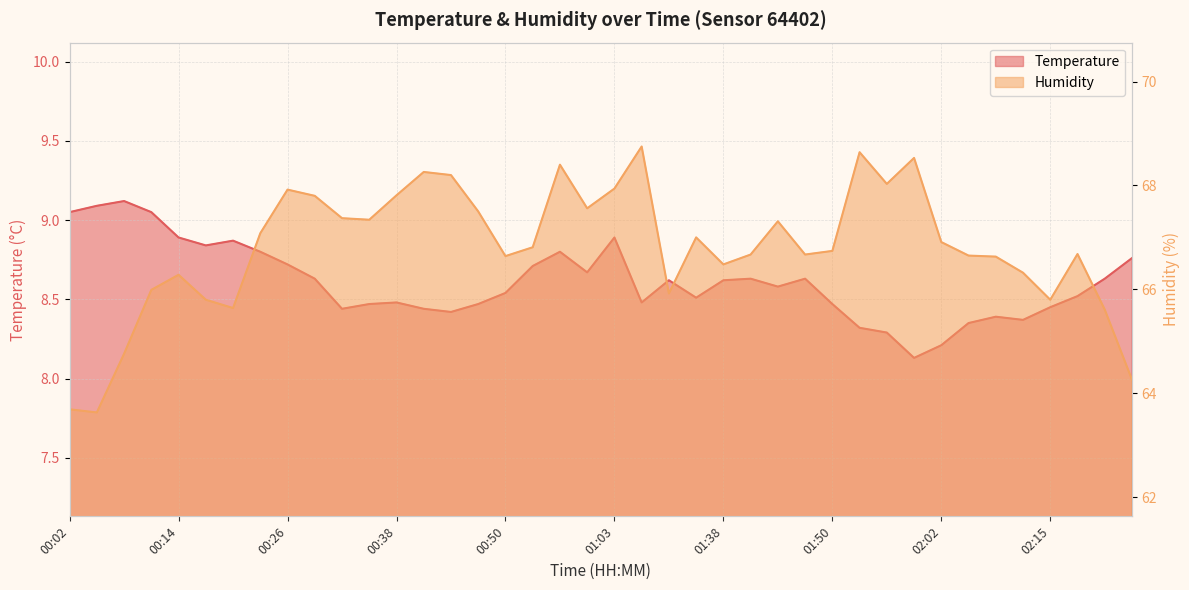

List the series in order of their peak value, lowest first.

Temperature, Humidity